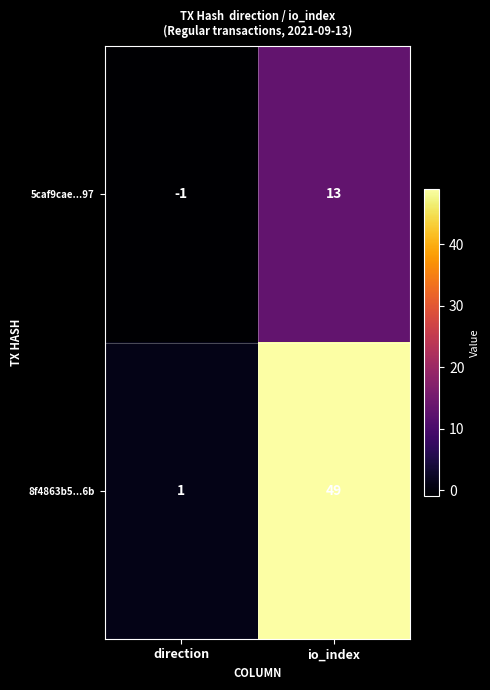

Reading left to right, what are all the values shown in this chart?

5caf9cae...97: -1	13
8f4863b5...6b: 1	49